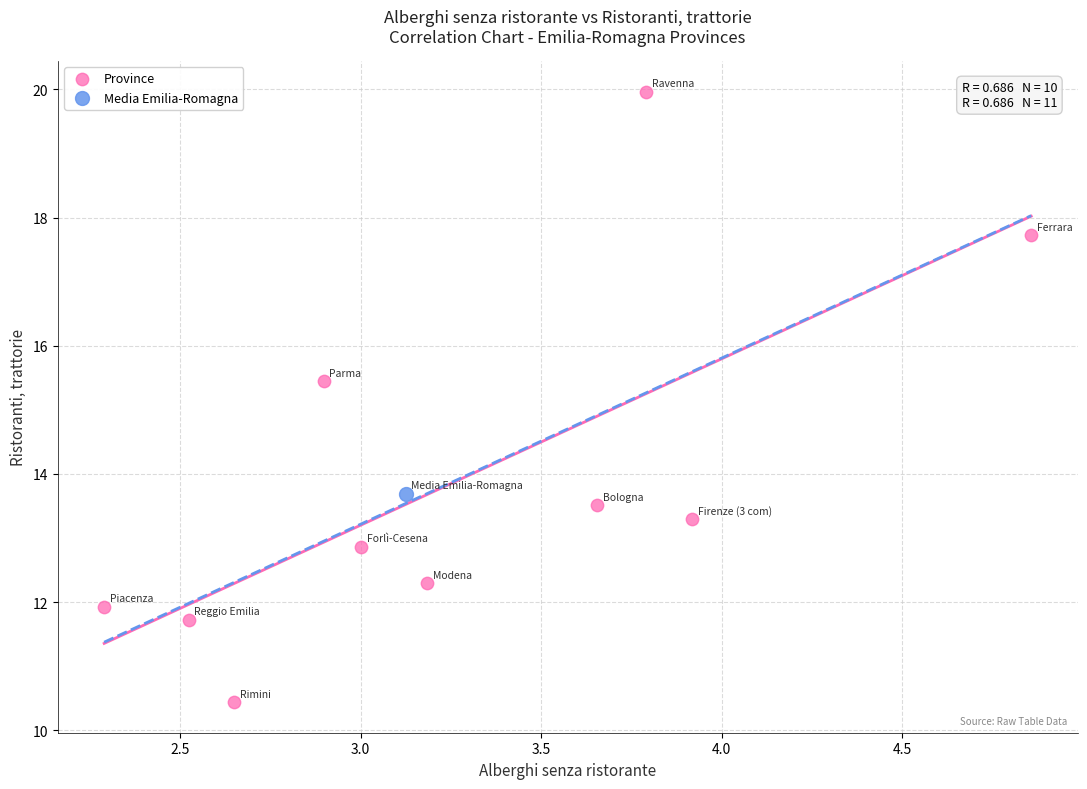

What are all the series names shown in the legend?

Province, Media Emilia-Romagna